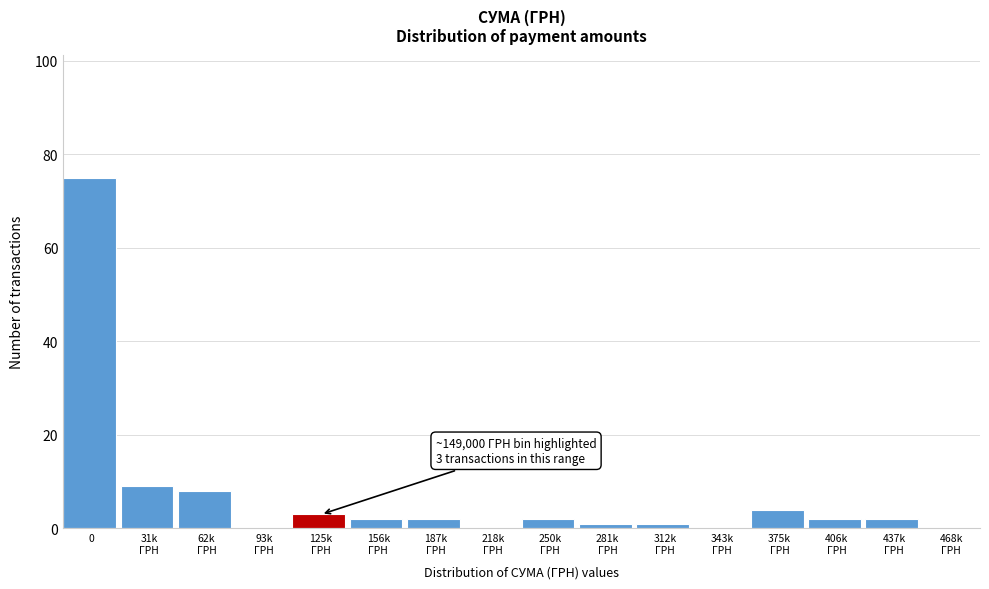

What is the maximum value shown in the chart?

75